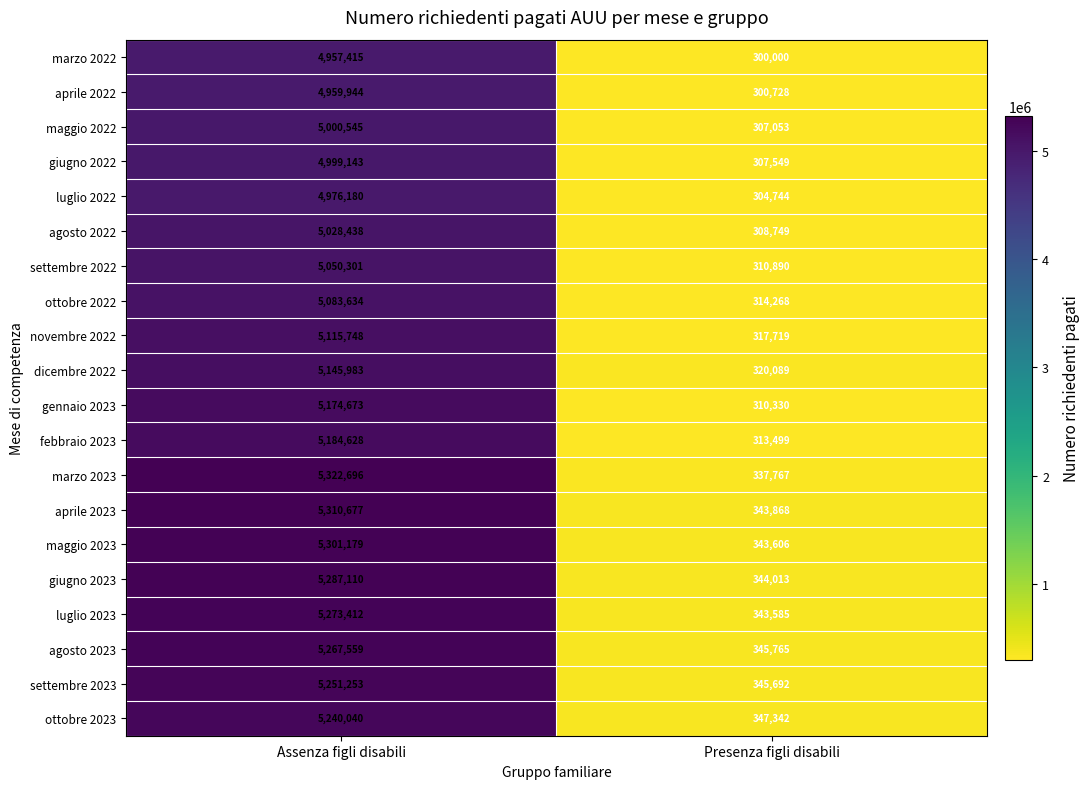

Which series changed the most between Assenza figli disabili and Presenza figli disabili?

marzo 2023